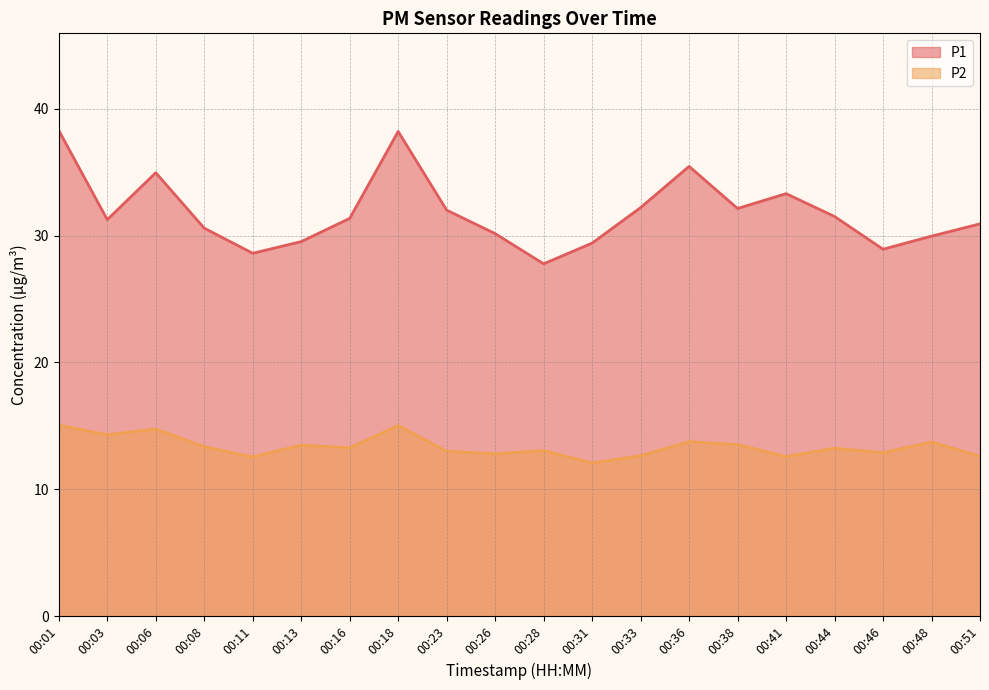

True or false: P1 and P2 cross at least once.

False